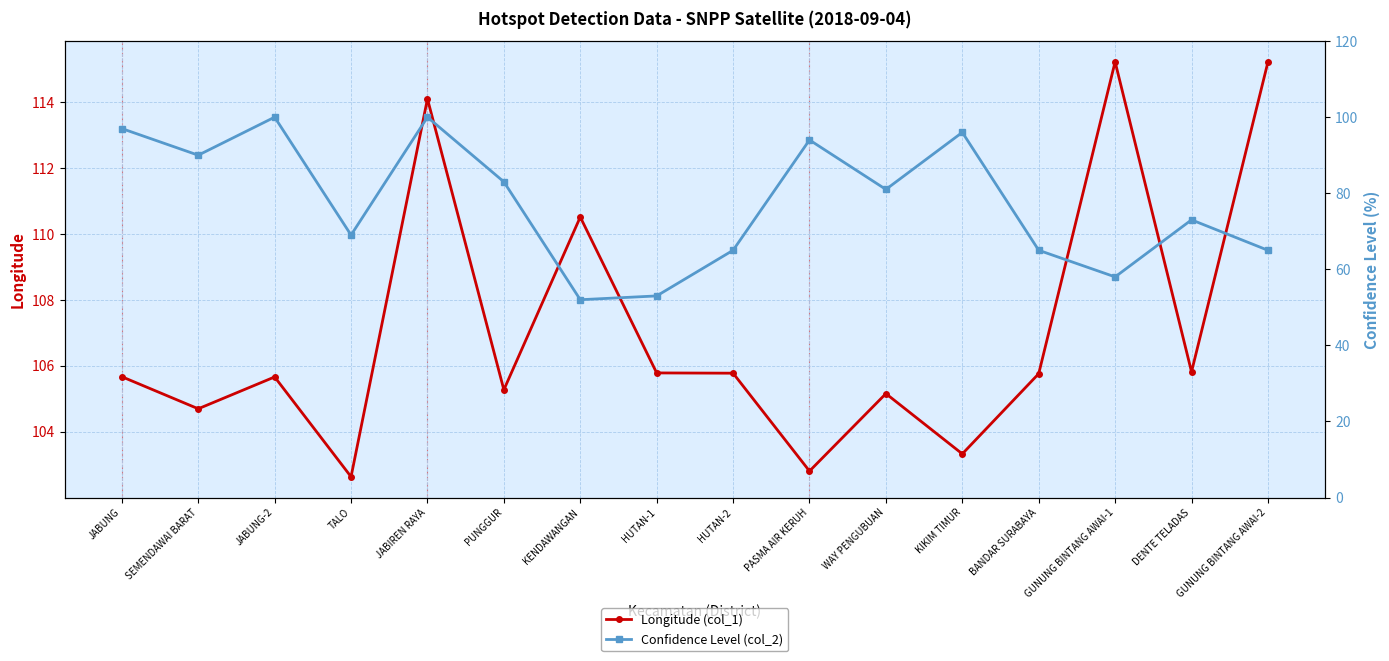

List the series in order of their peak value, lowest first.

Confidence Level (col_2), Longitude (col_1)